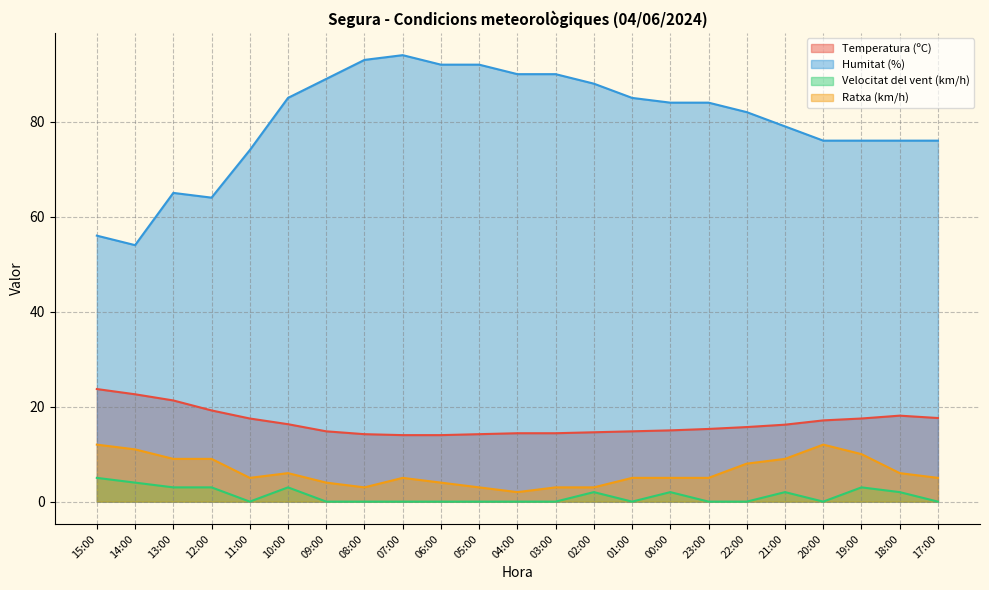

The Velocitat del vent (km/h) series shows 0.7 at 13:00. True or false?

False